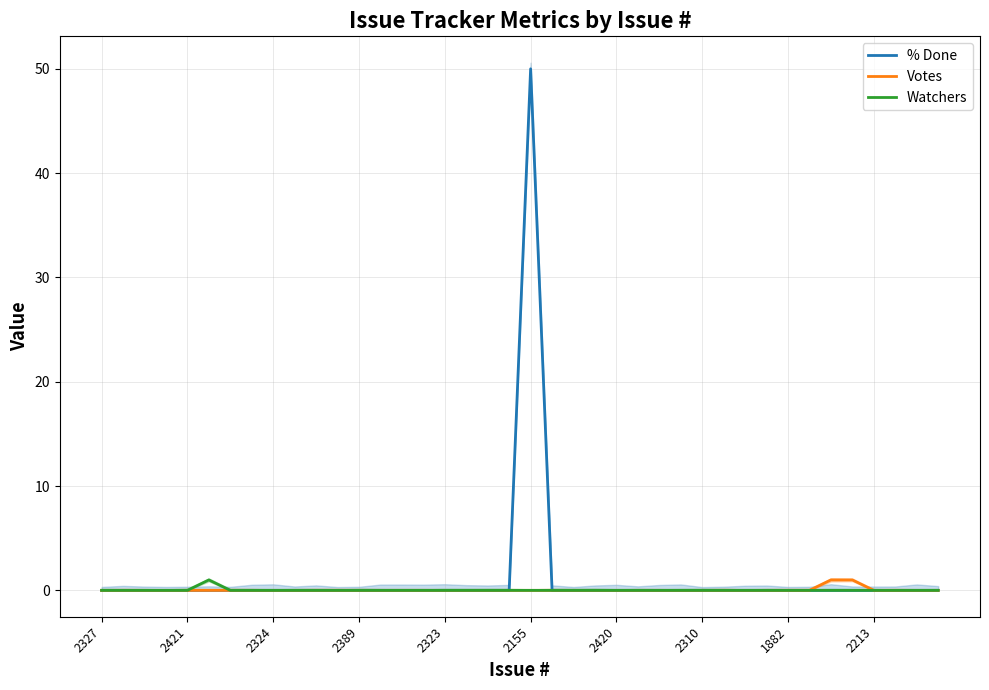

How many lines are shown in the chart?

3